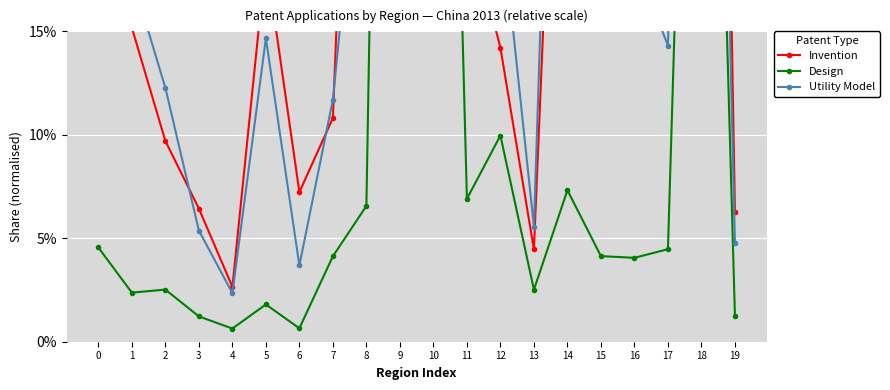

Which has a higher value, 5 or 11?

11